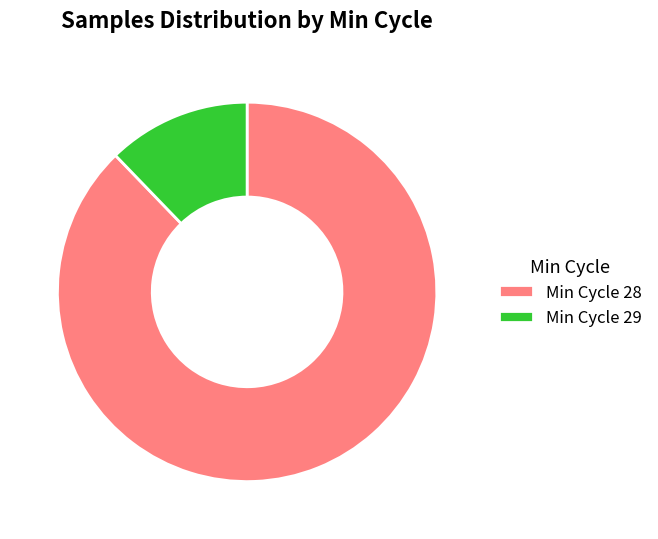

Which category has the biggest portion of the pie?

Min Cycle 28